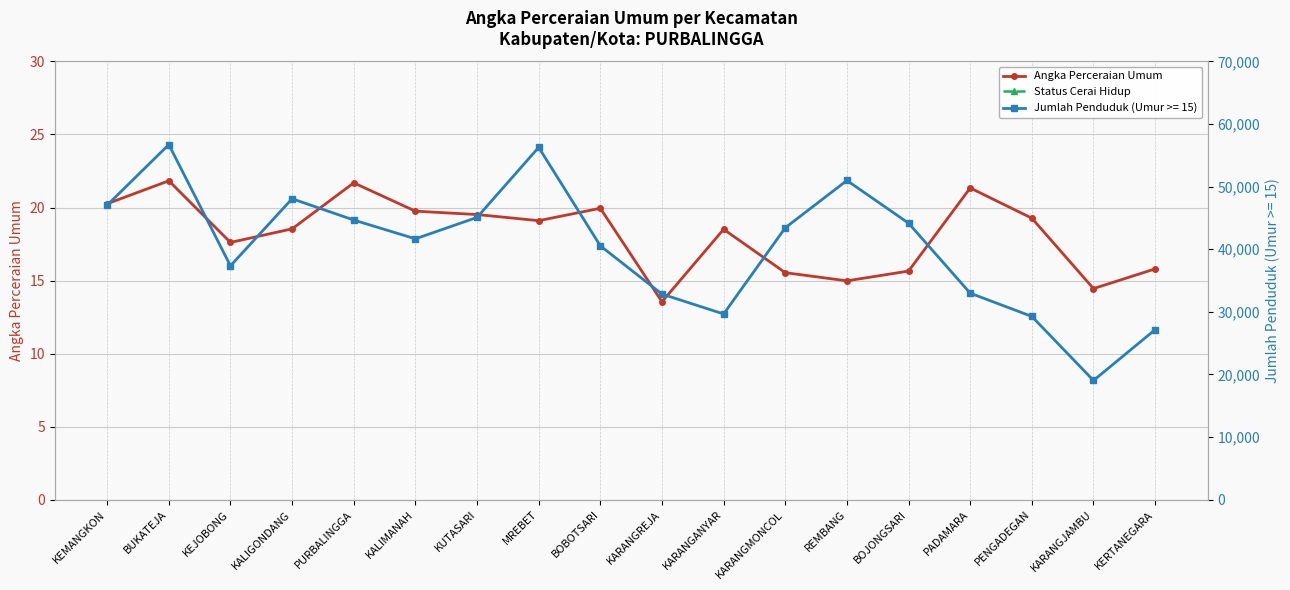

True or false: Angka Perceraian Umum has more than 1 interior local peaks.

True